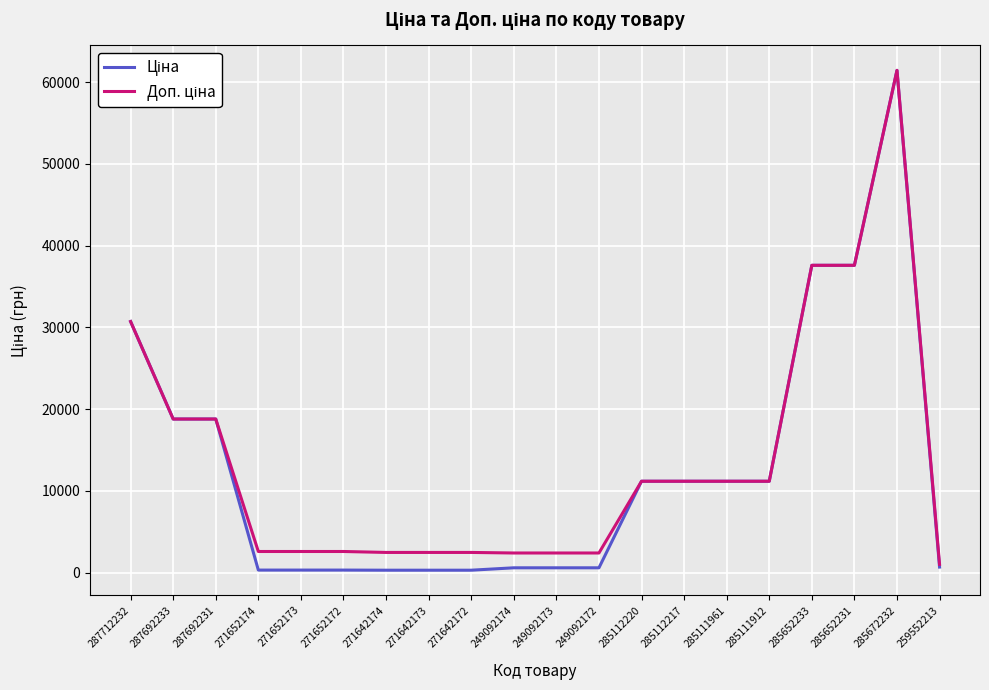

At how many categories does at least one series exceed 49612?

1